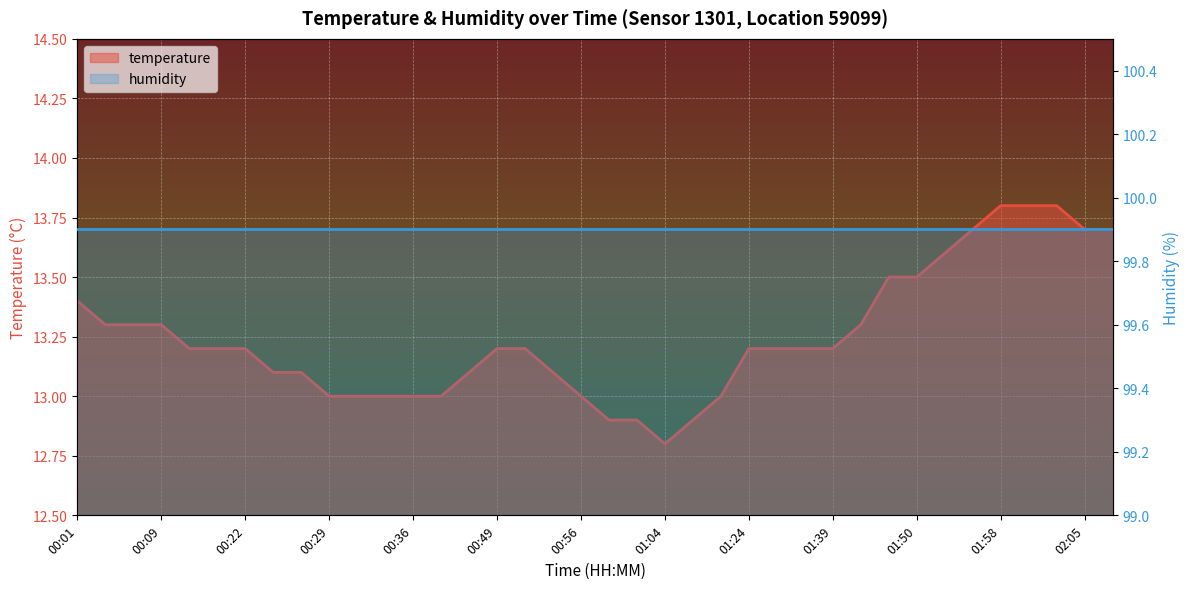

Is it true that the value at 01:08 is 4.6?

False